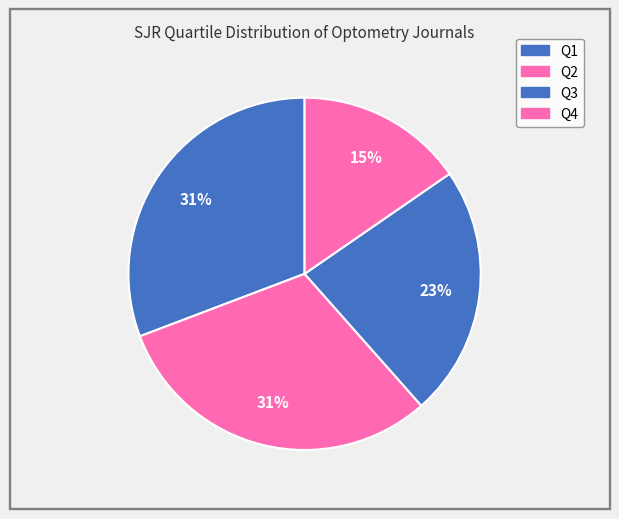

How much of the chart is everything except Q1?

69.2%